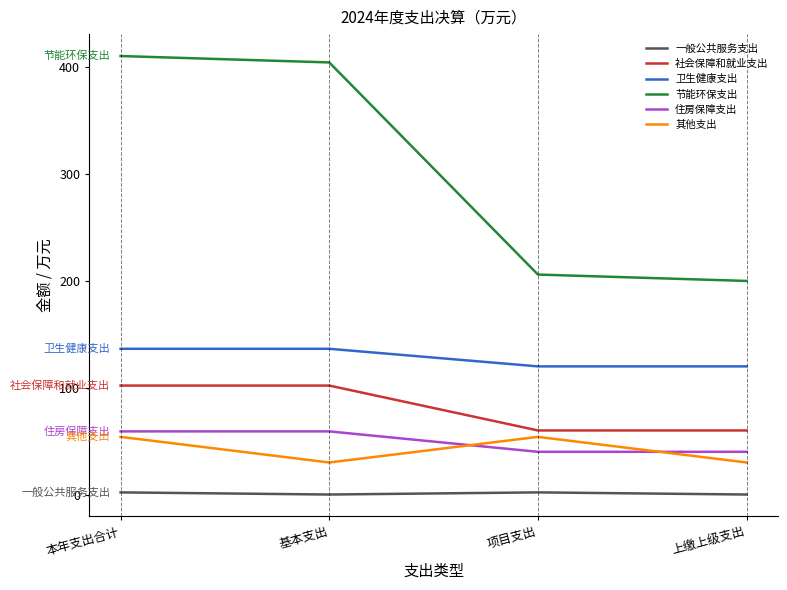

Between 基本支出 and 项目支出, which series saw the biggest shift?

节能环保支出